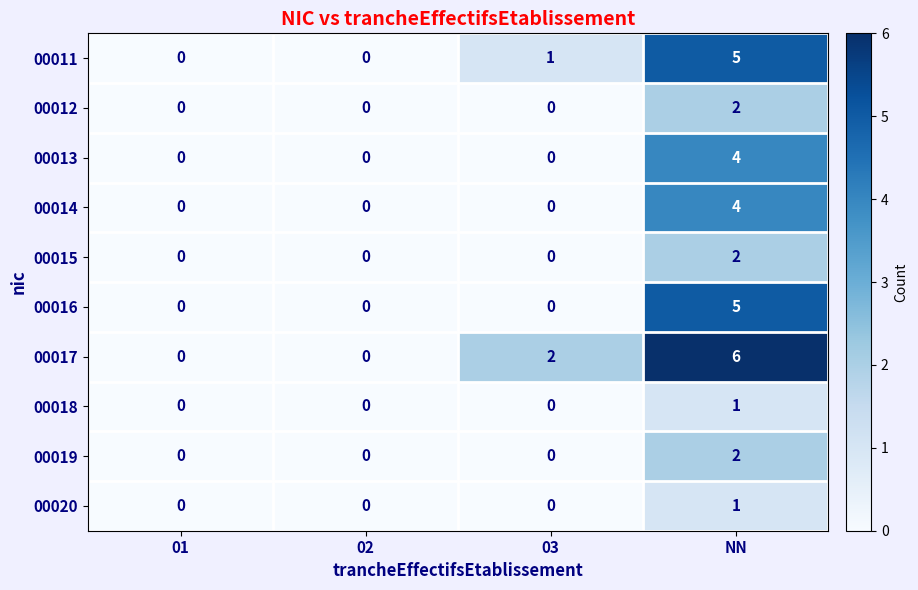

How many 00020 values are between 0 and 1?

4